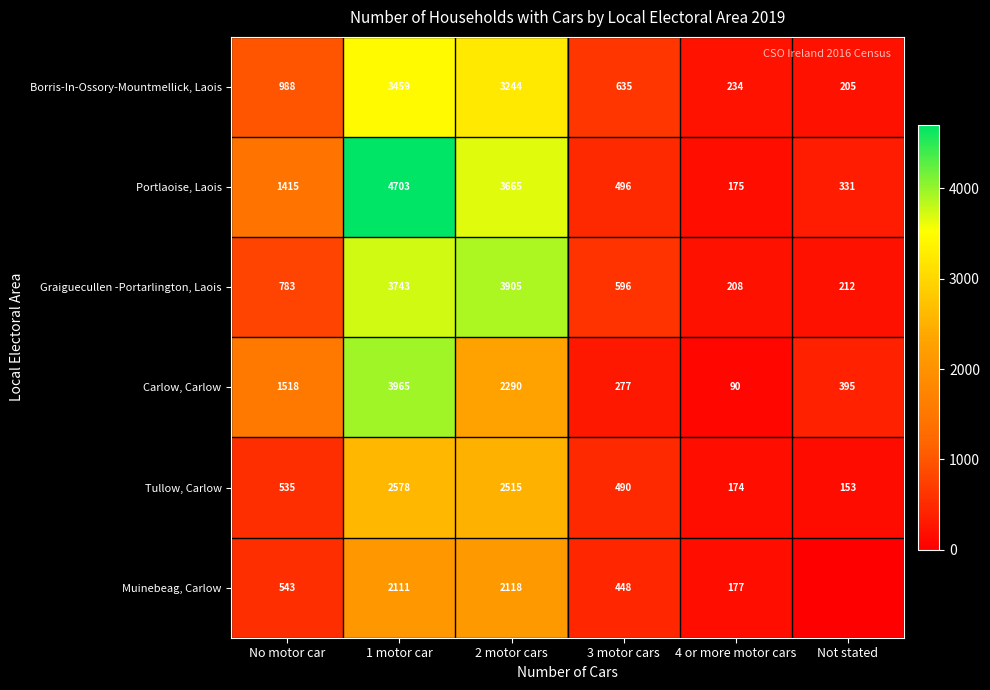

The value of Graiguecullen -Portarlington, Laois at 4 or more motor cars is 208. True or false?

True